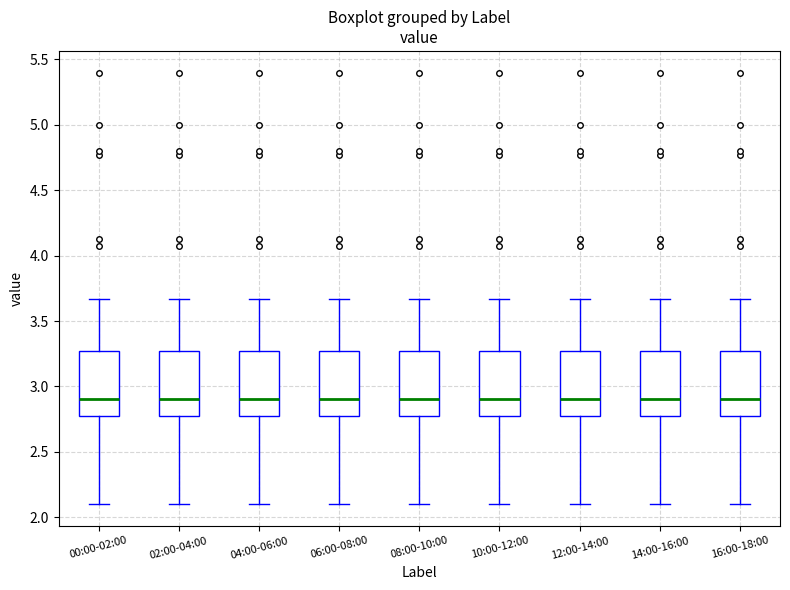

Reading left to right, read every box against the y-axis: the position of its median line, the range the box covers, and the ends of its whiskers. The values are not printed on the chart, so give them approximately, as read against the axis.

00:00-02:00: median 2.90, box 2.75 to 3.25, whiskers 2.10 to 3.65
02:00-04:00: median 2.90, box 2.75 to 3.25, whiskers 2.10 to 3.65
04:00-06:00: median 2.90, box 2.75 to 3.25, whiskers 2.10 to 3.65
06:00-08:00: median 2.90, box 2.75 to 3.25, whiskers 2.10 to 3.65
08:00-10:00: median 2.90, box 2.75 to 3.25, whiskers 2.10 to 3.65
10:00-12:00: median 2.90, box 2.75 to 3.25, whiskers 2.10 to 3.65
12:00-14:00: median 2.90, box 2.75 to 3.25, whiskers 2.10 to 3.65
14:00-16:00: median 2.90, box 2.75 to 3.25, whiskers 2.10 to 3.65
16:00-18:00: median 2.90, box 2.75 to 3.25, whiskers 2.10 to 3.65